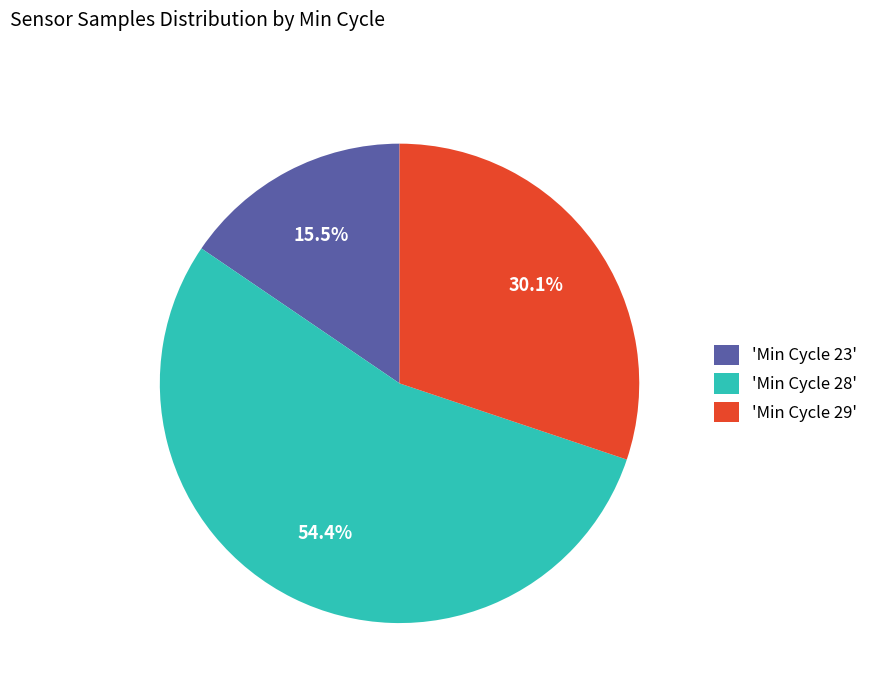

Rank the categories by value from lowest to highest.

'Min Cycle 23', 'Min Cycle 29', 'Min Cycle 28'